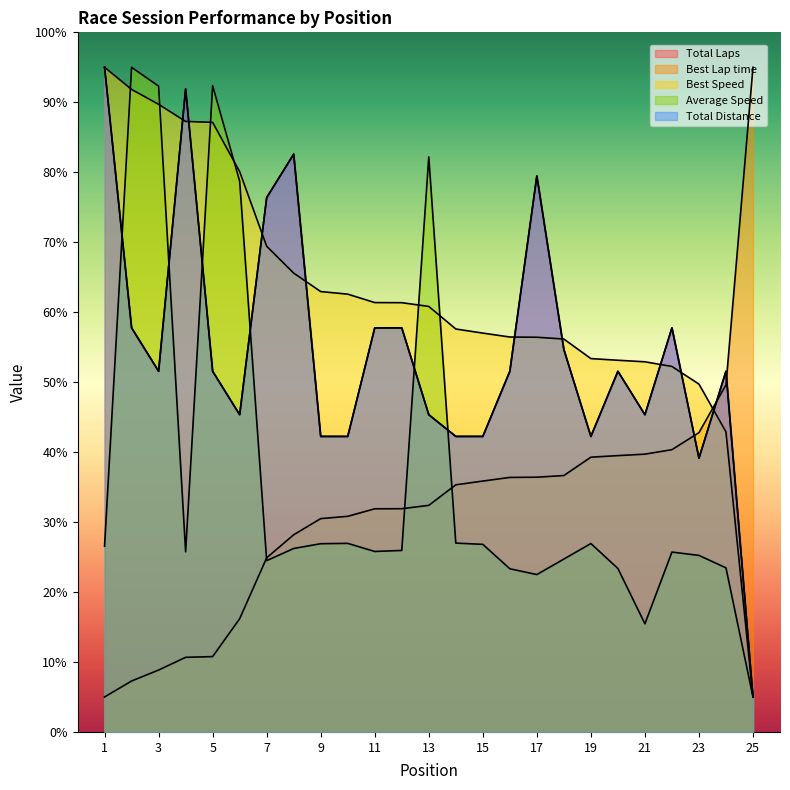

What is the value of the Total Laps point at the 5th from the left?

51.6